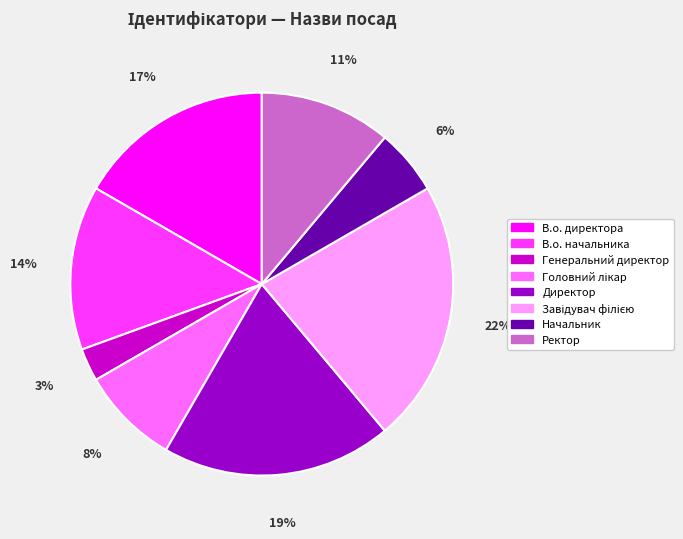

Approximately how many times larger is the value at Генеральний директор compared to Начальник?

0.5